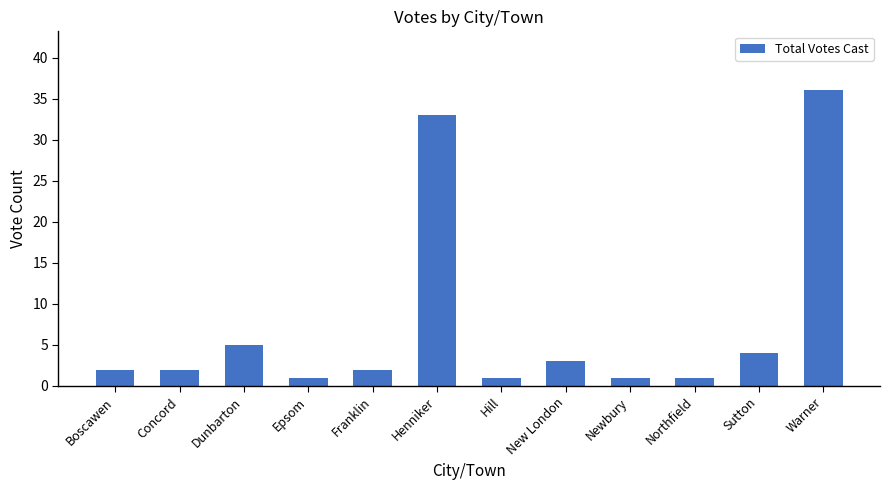

What is the value of the 9th bar from the left?

1